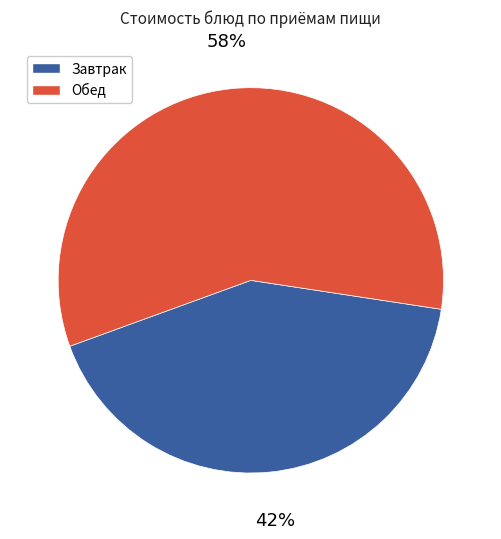

Is there any slice that represents more than half of the pie?

Yes